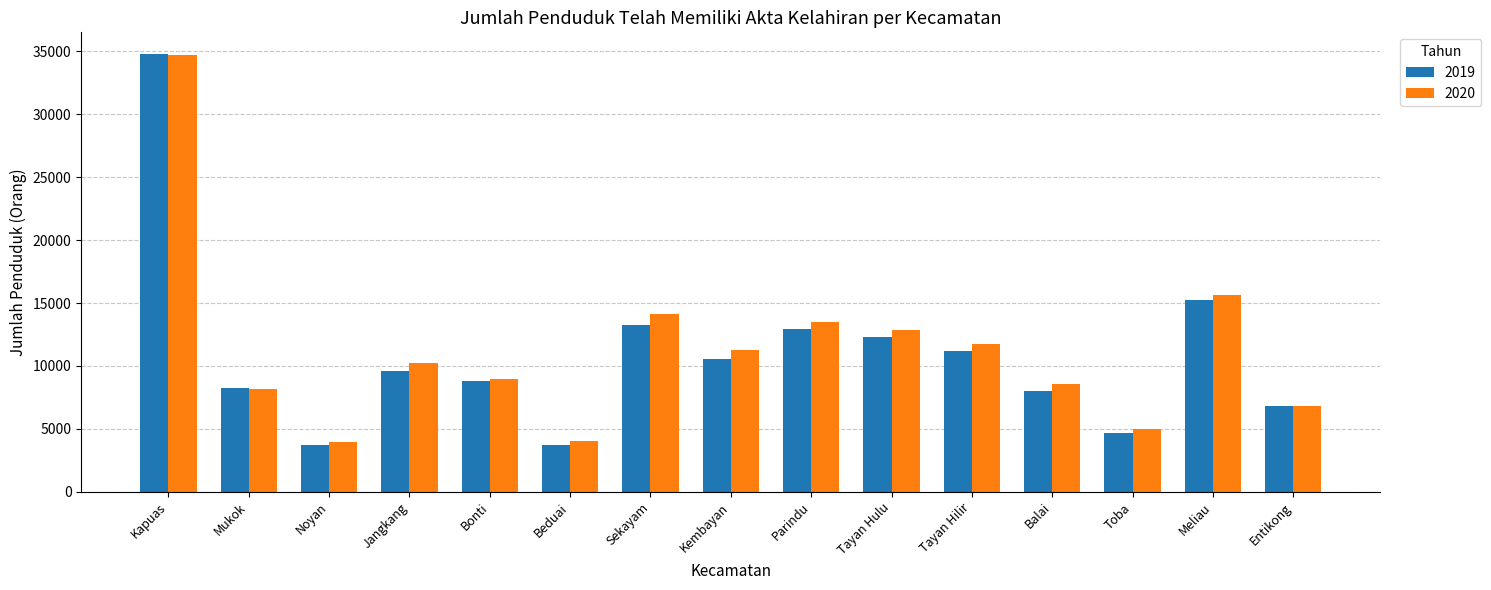

What is the difference between the maximum and minimum values in the 2020 series?

30725